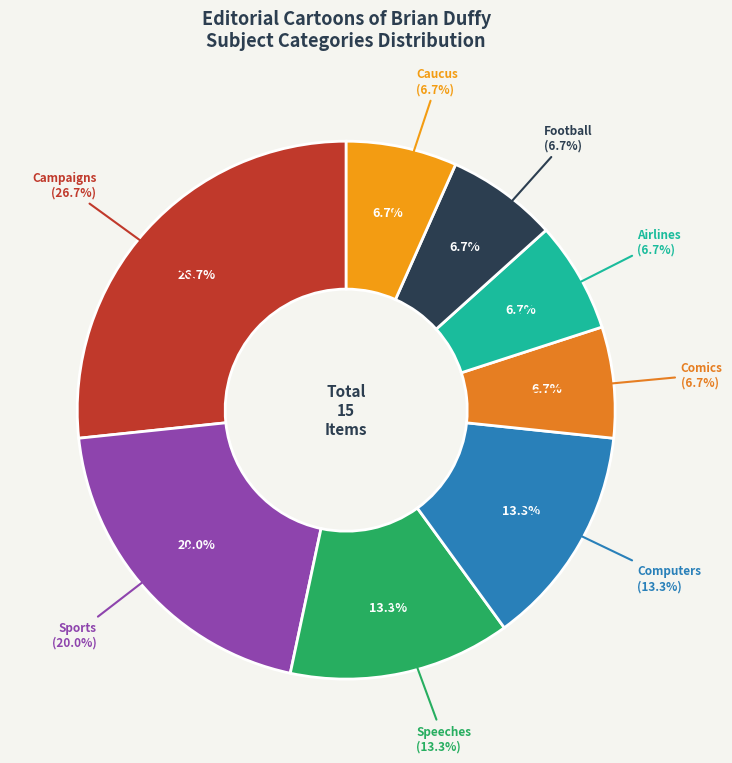

To the nearest percent, what is the difference between the largest and smallest slice percentages?

20%